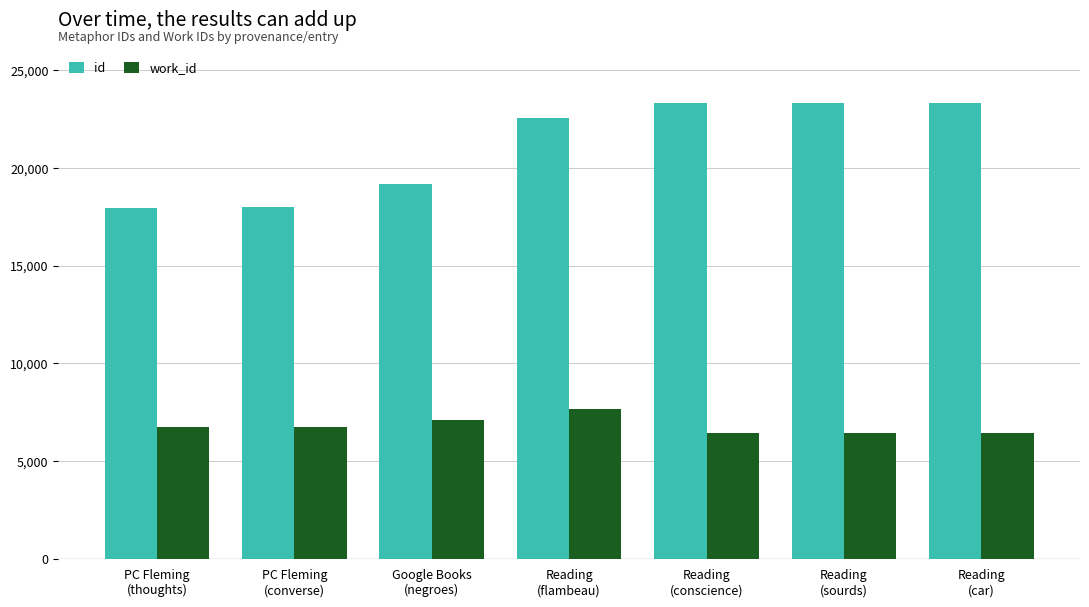

What is the label of the 7th bar from the left?

Reading
(car)